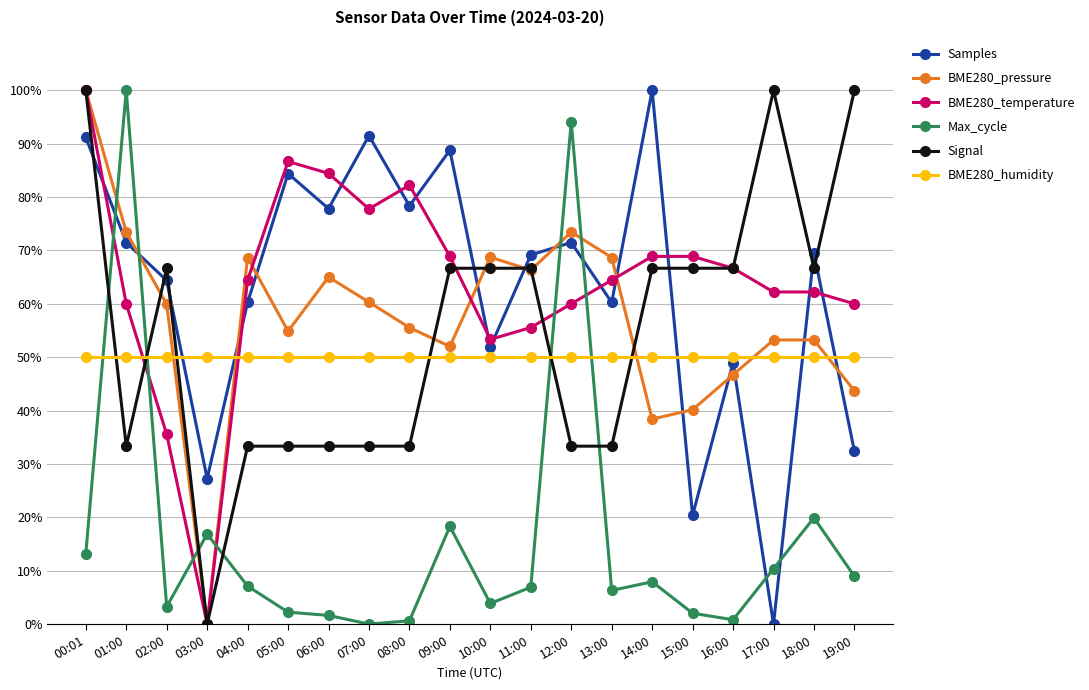

True or false: Signal has a value of 33.3 at 06:00.

True